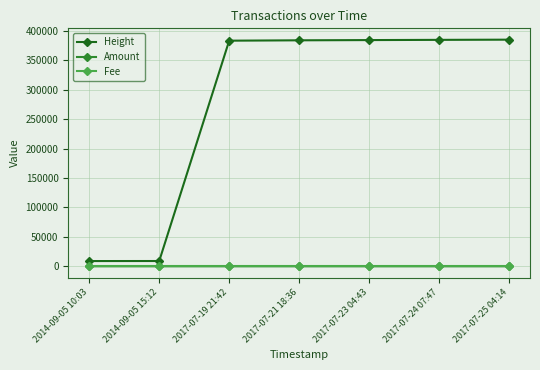

The value of Height at 2017-07-24 07:47 is 385017. True or false?

True